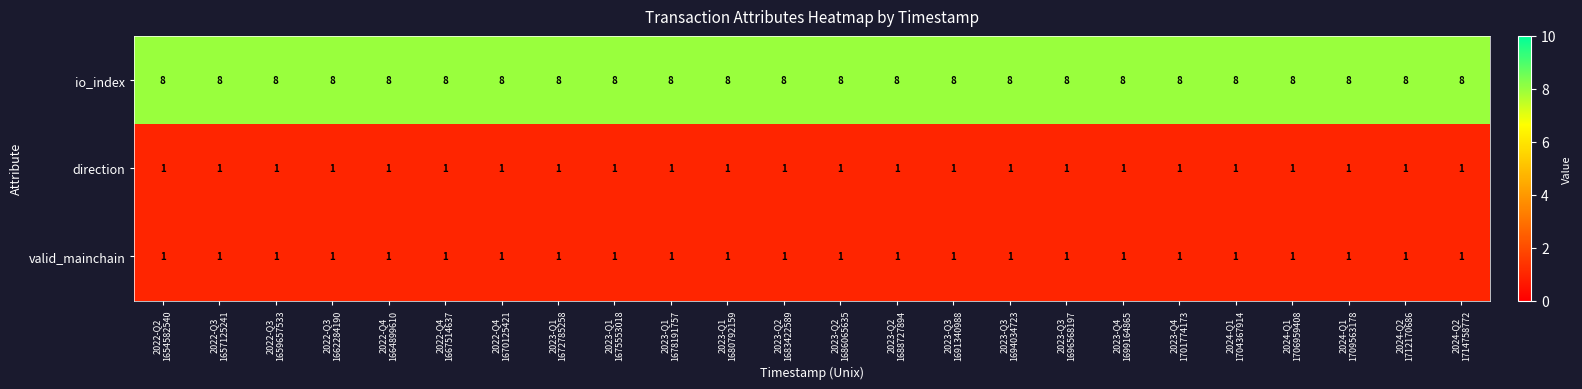

What is the sum of all direction values?

24